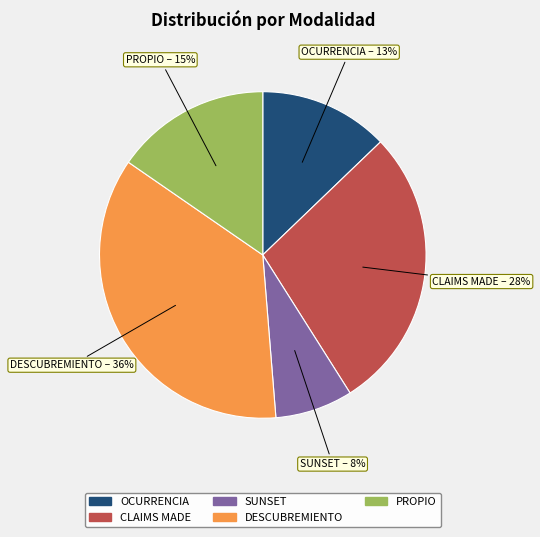

How many segments does this pie chart have?

5